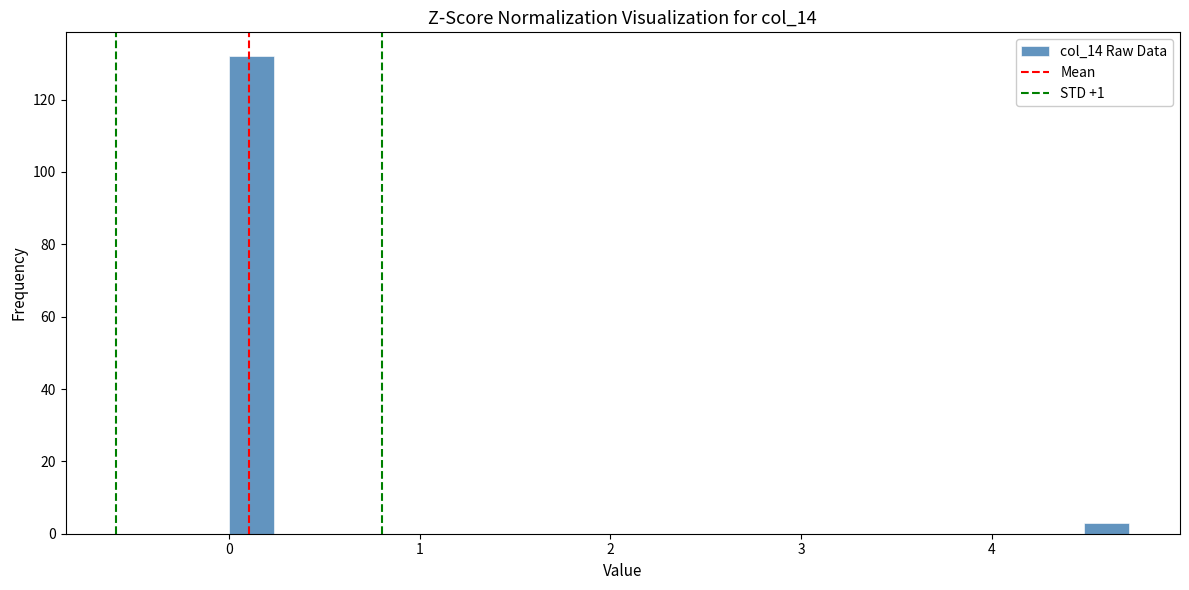

Around what value on the x-axis is the tallest bar? Give the approximate position of its centre, as read against the axis.

0.1